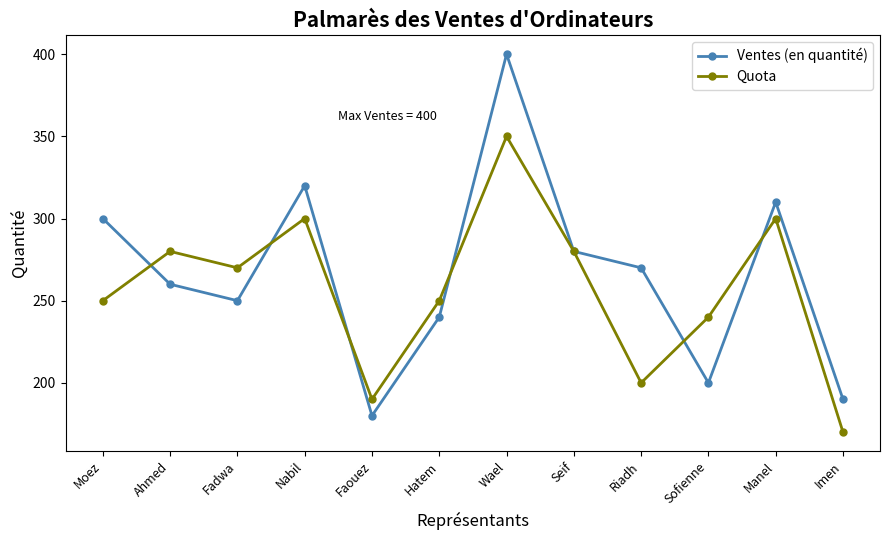

The value of Quota at Nabil is 300. True or false?

True